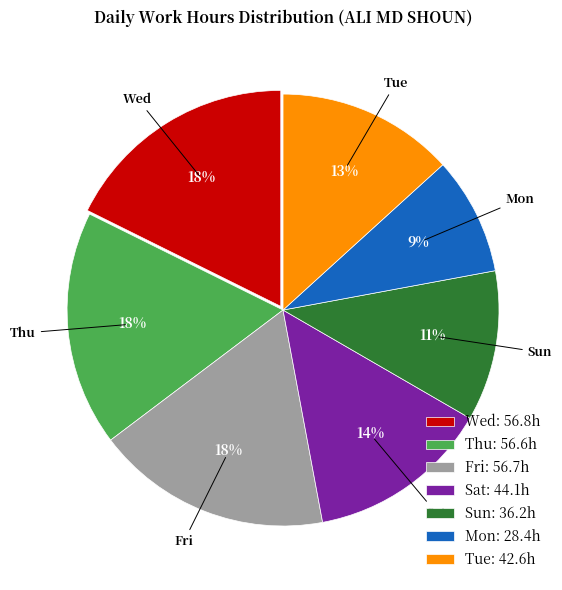

The Thu slice represents 29% of the pie. True or false?

False